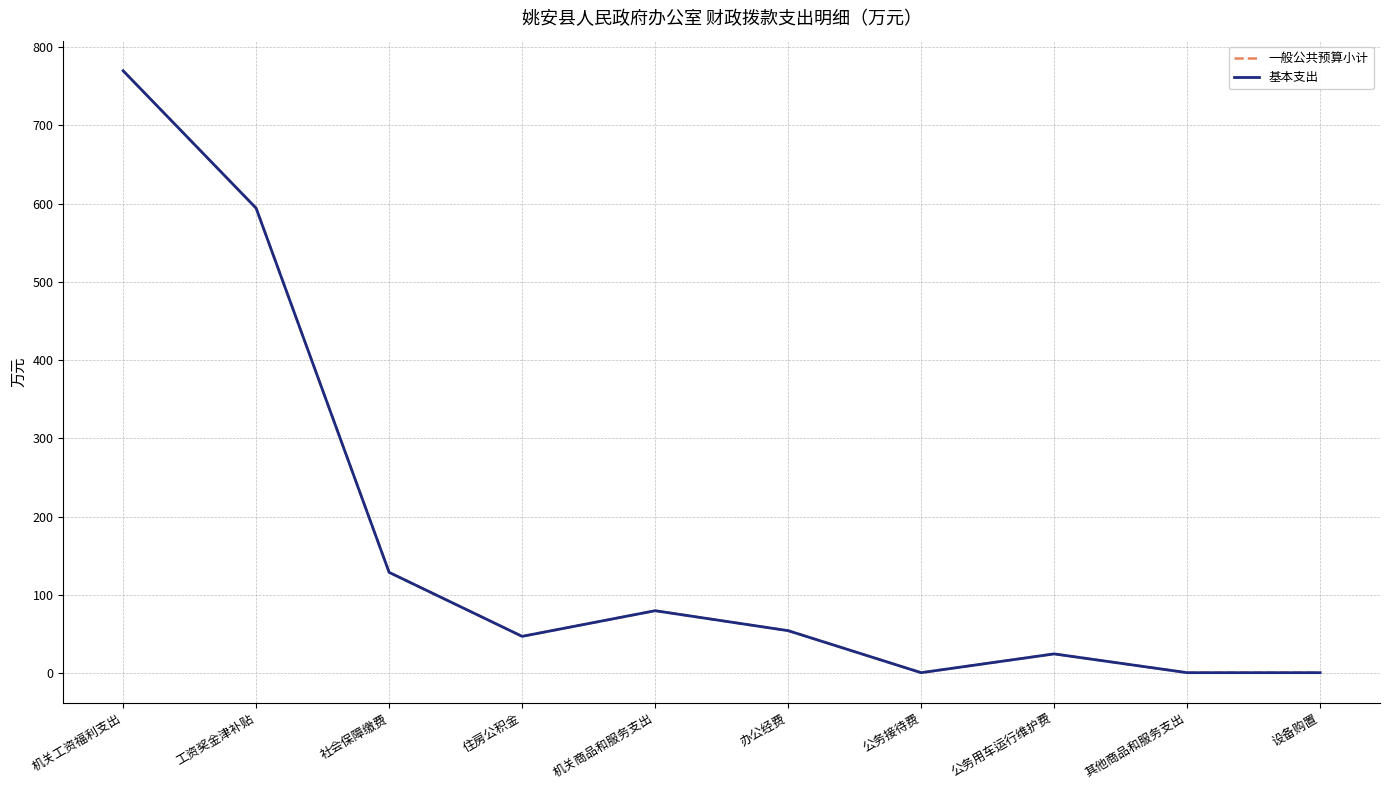

Reading left to right, extract all data points from this chart.

一般公共预算小计: 机关工资福利支出=770.0	工资奖金津补贴=594.3	社会保障缴费=128.7	住房公积金=46.9	机关商品和服务支出=79.7	办公经费=54.2	公务接待费=0.5	公务用车运行维护费=24.5	其他商品和服务支出=0.5	设备购置=0.5
基本支出: 机关工资福利支出=770.0	工资奖金津补贴=594.3	社会保障缴费=128.7	住房公积金=46.9	机关商品和服务支出=79.7	办公经费=54.2	公务接待费=0.5	公务用车运行维护费=24.5	其他商品和服务支出=0.5	设备购置=0.5